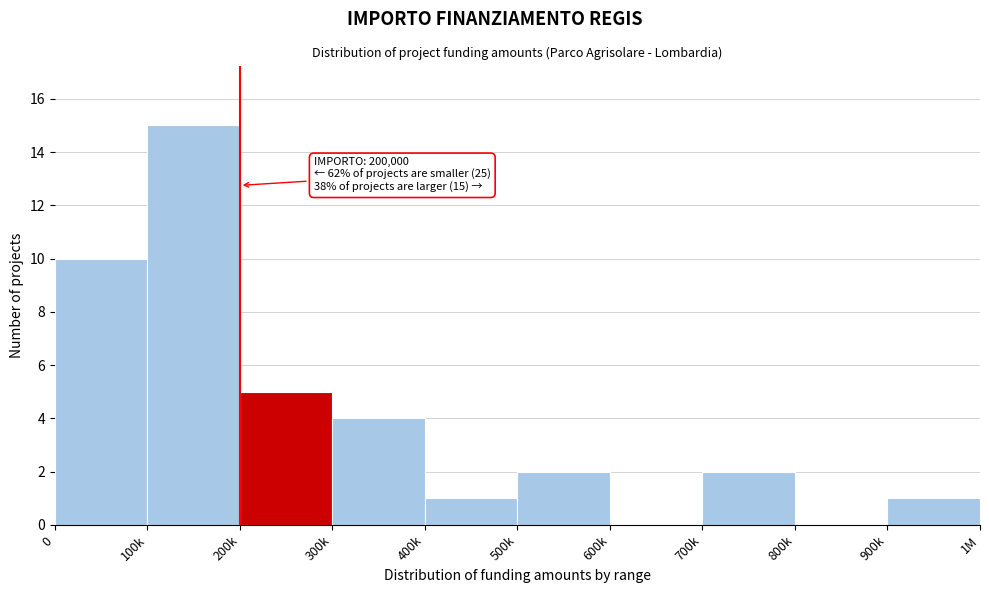

Reading right to left, what are all the values shown in this chart?

900k=1	800k=0	700k=2	600k=0	500k=2	400k=1	300k=4	200k=5	100k=15	0=10